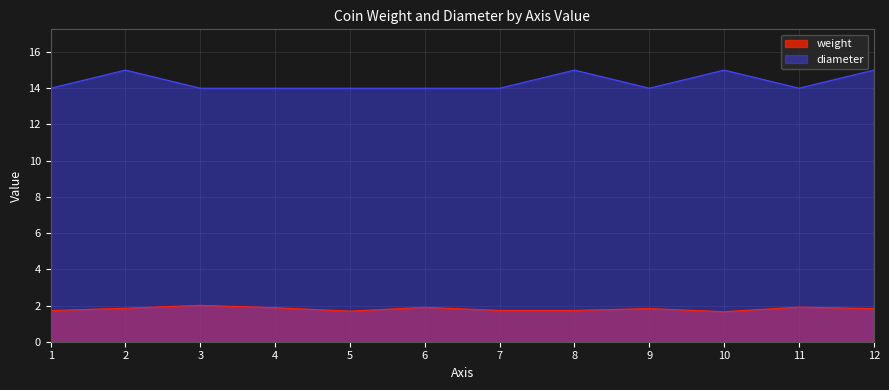

What are all the series names shown in the legend?

weight, diameter